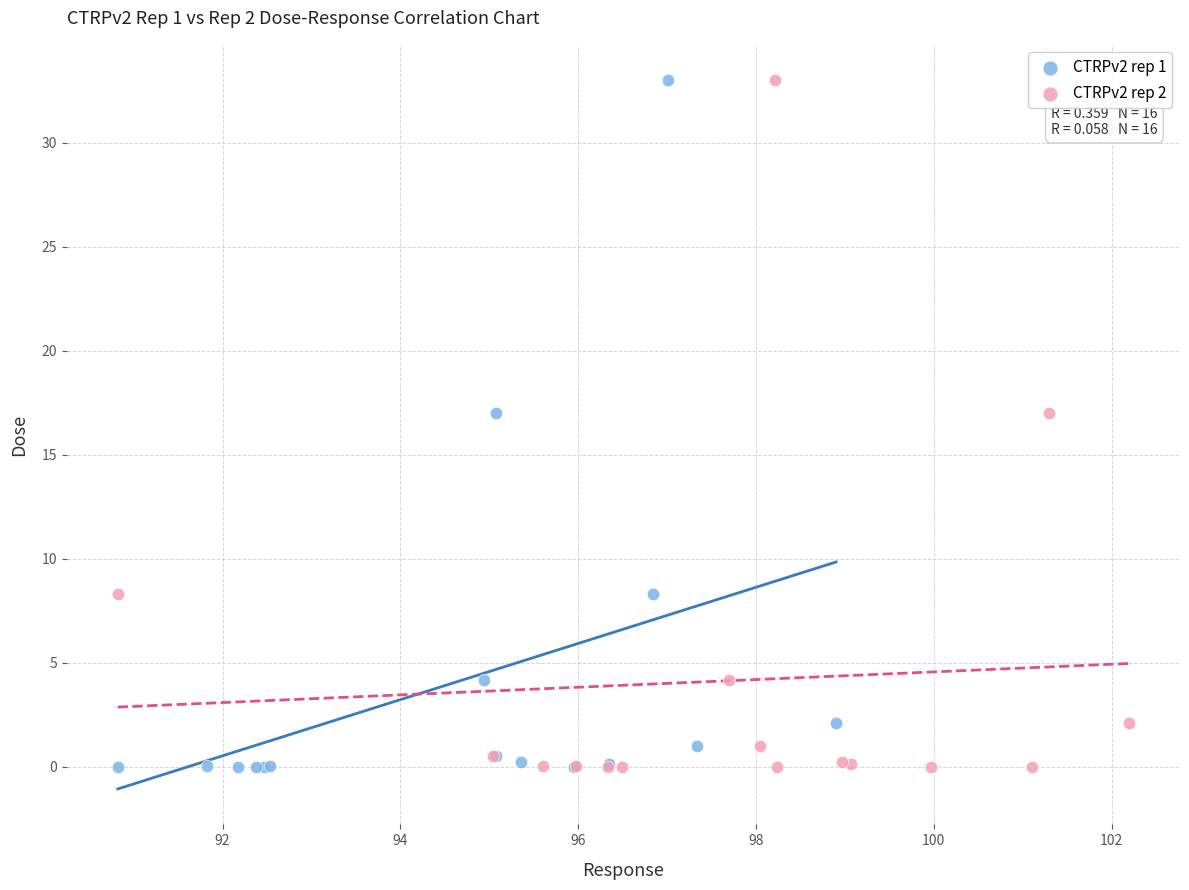

What are all the series names shown in the legend?

CTRPv2 rep 1, CTRPv2 rep 2